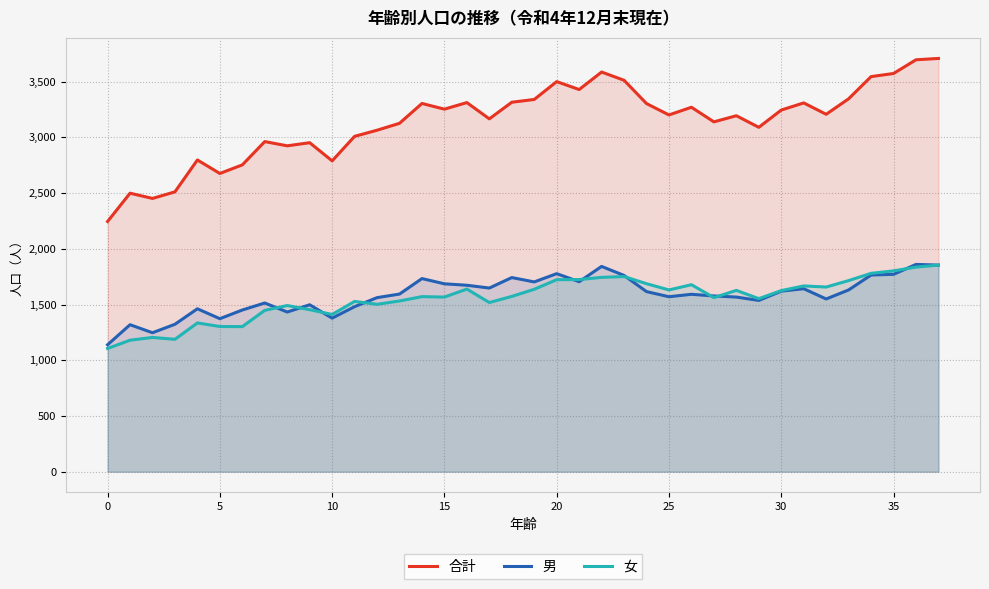

How many data points does each series have?

38